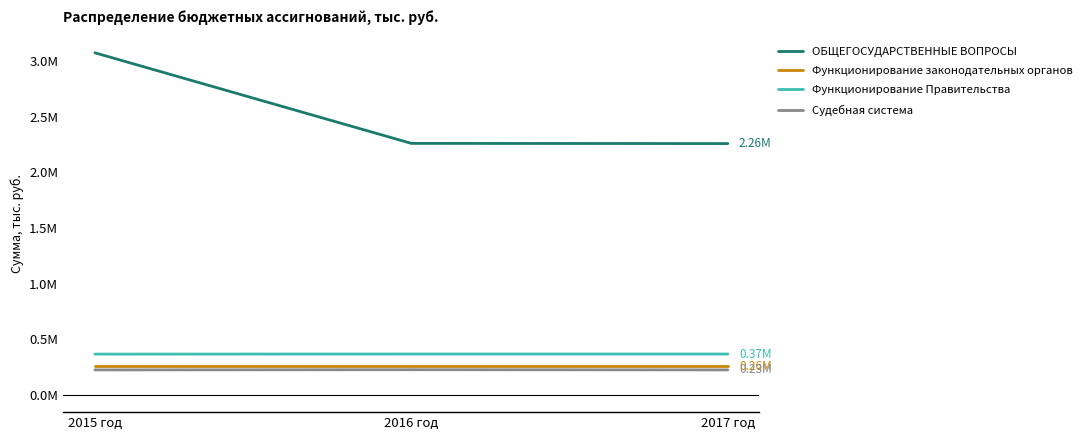

Between 2015 год and 2017 год, which series saw the biggest shift?

ОБЩЕГОСУДАРСТВЕННЫЕ ВОПРОСЫ